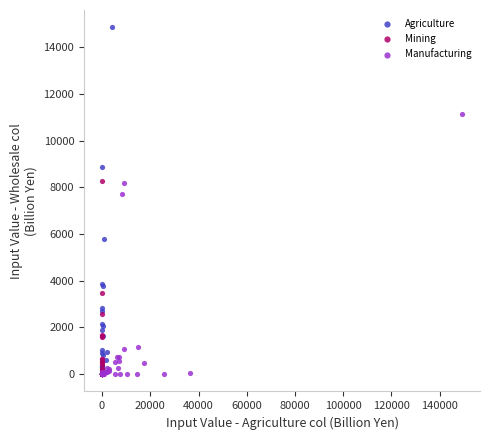

Which series has the widest spread of Y values?

Agriculture